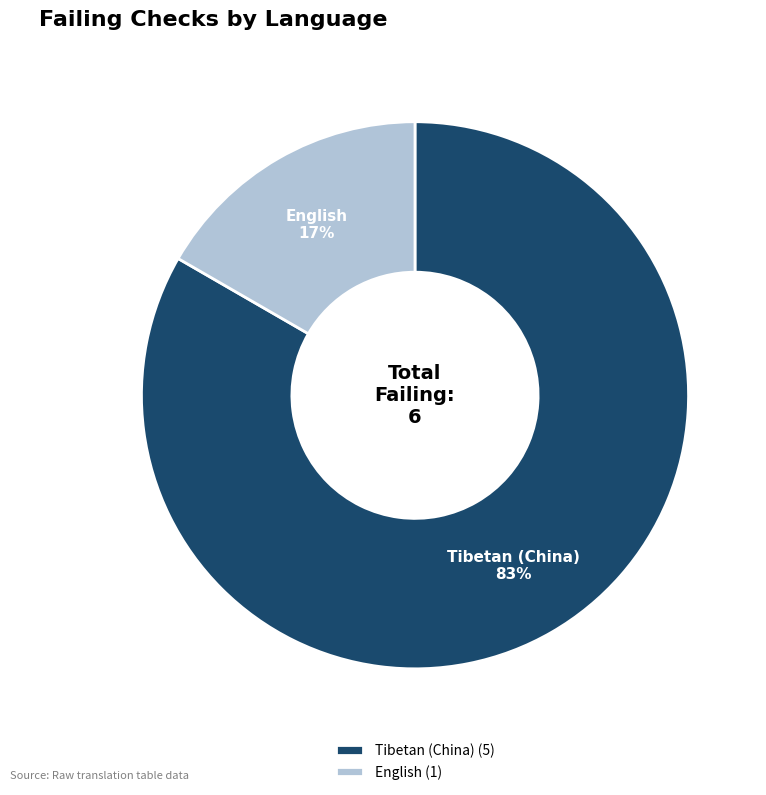

How many segments does this pie chart have?

2